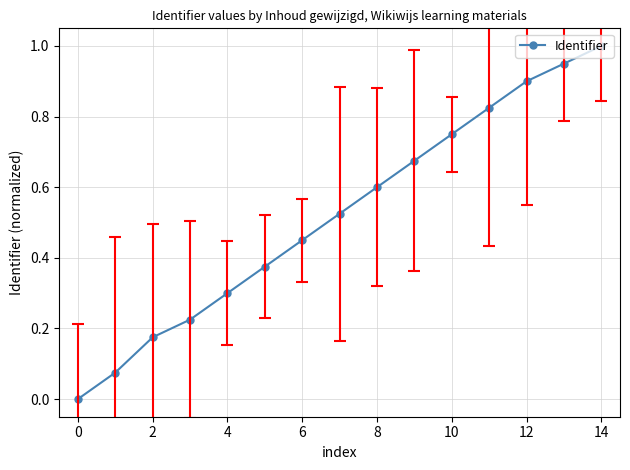

What is the maximum value shown in the chart?

1.0